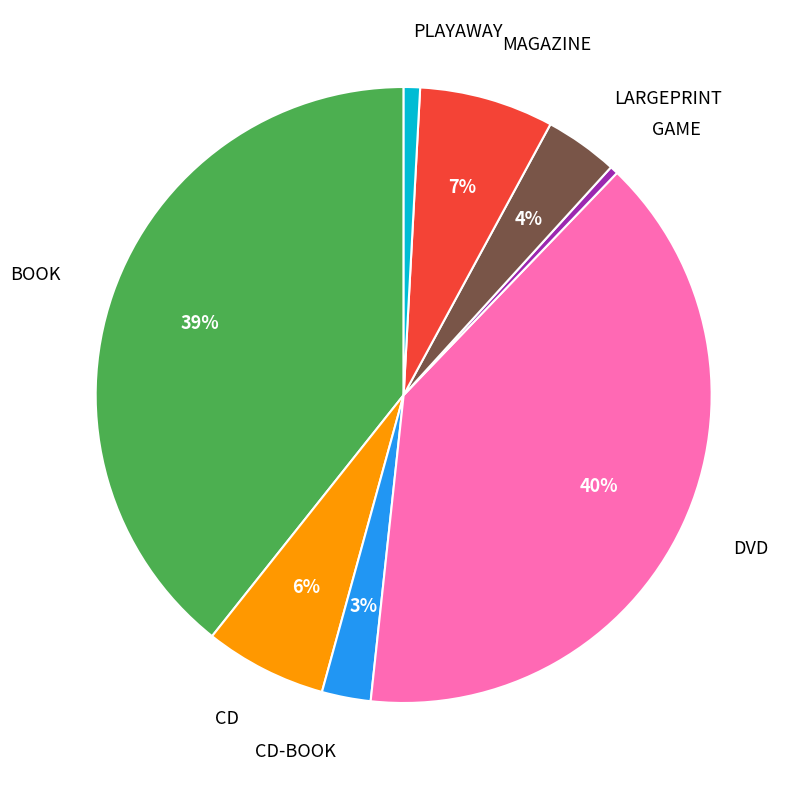

True or false: DVD accounts for 40% of the total.

True